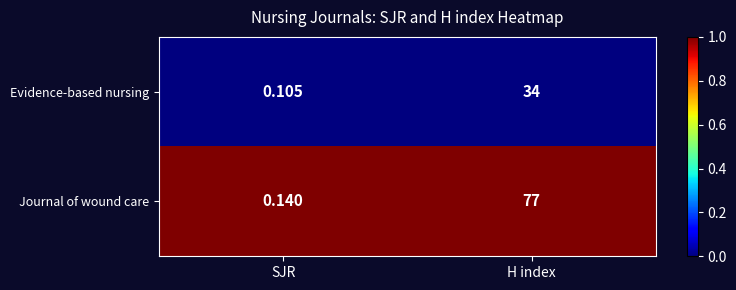

At which label is Evidence-based nursing closest to 17?

SJR